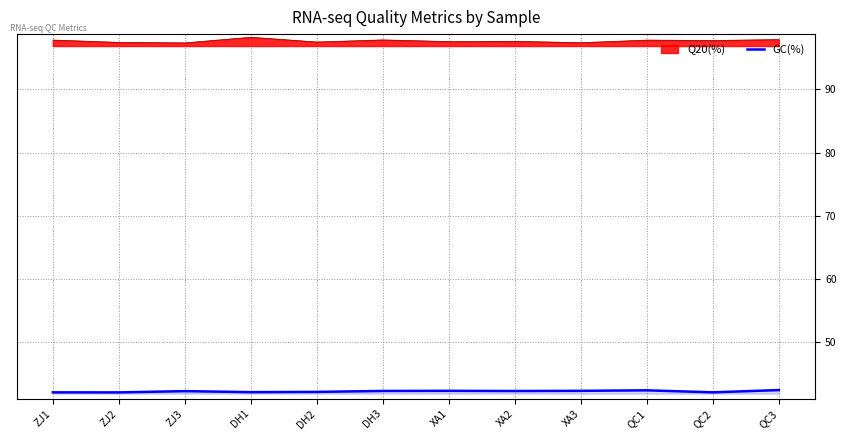

The value at DH2 is 8.5. True or false?

False